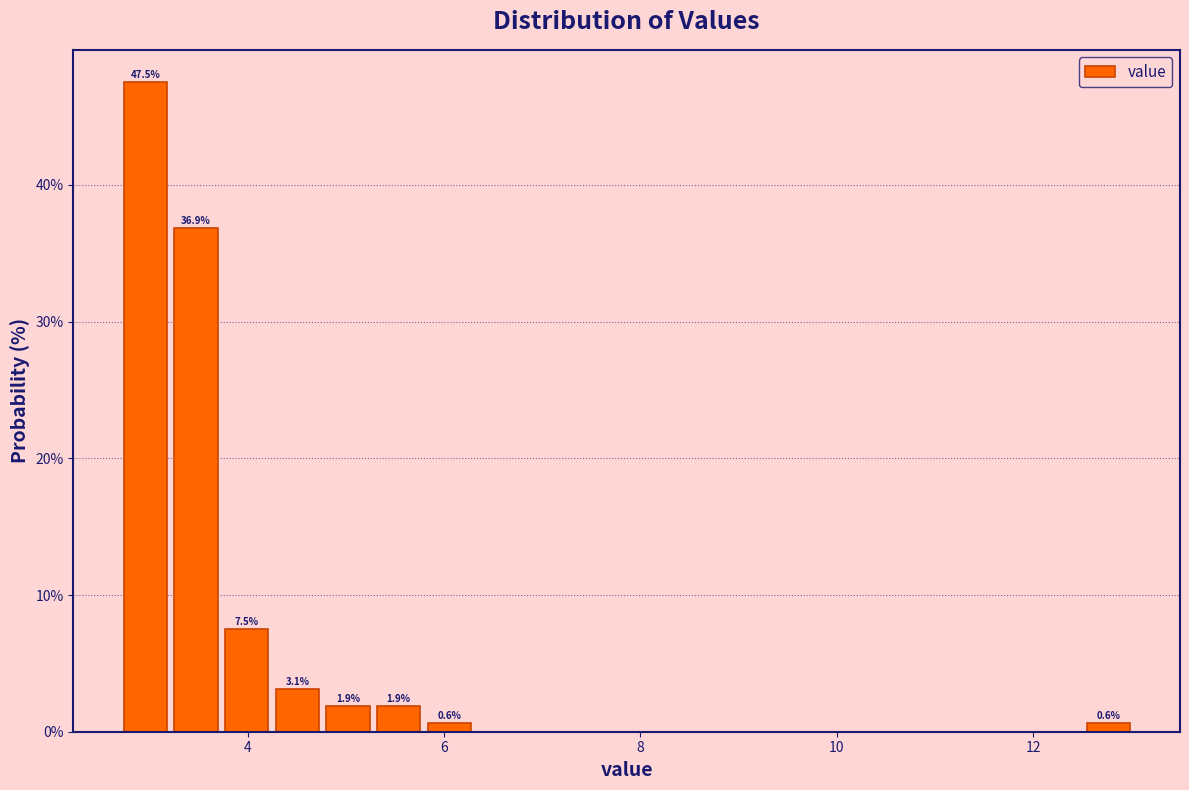

Read against the x-axis, roughly where is the centre of the tallest bar?

3.0